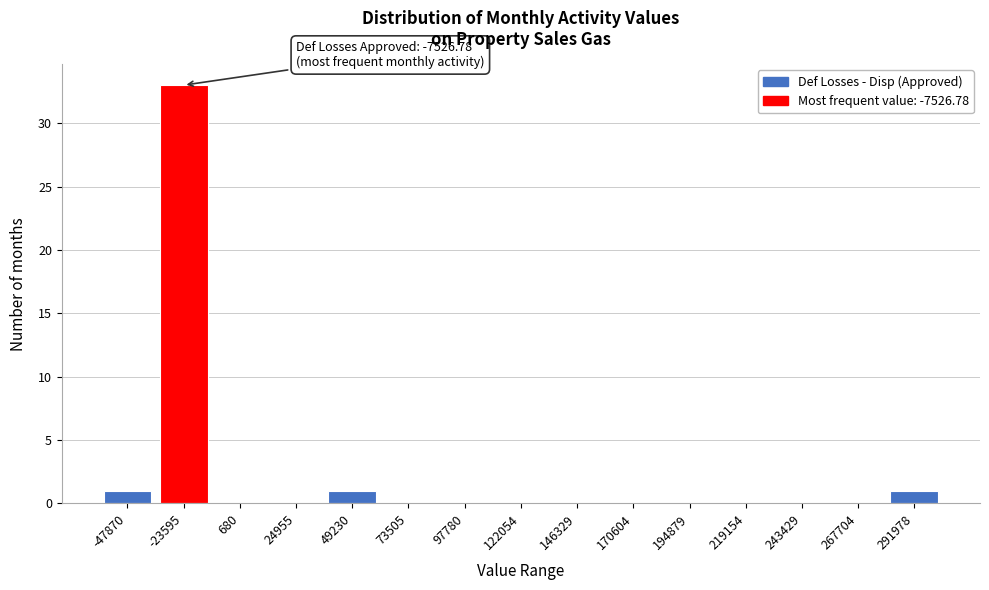

Reading left to right, transcribe all the data shown in this chart.

-47870=1	-23595=33	680=0	24955=0	49230=1	73505=0	97780=0	122054=0	146329=0	170604=0	194879=0	219154=0	243429=0	267704=0	291978=1